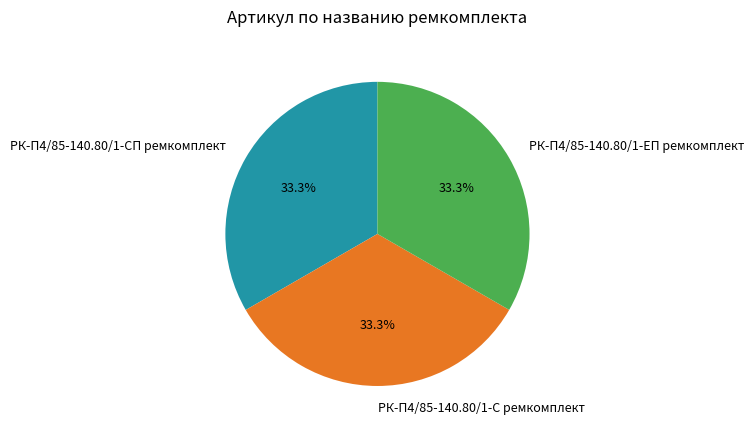

What is the ratio of the value at РК-П4/85-140.80/1-С ремкомплект to the value at РК-П4/85-140.80/1-ЕП ремкомплект?

1.0